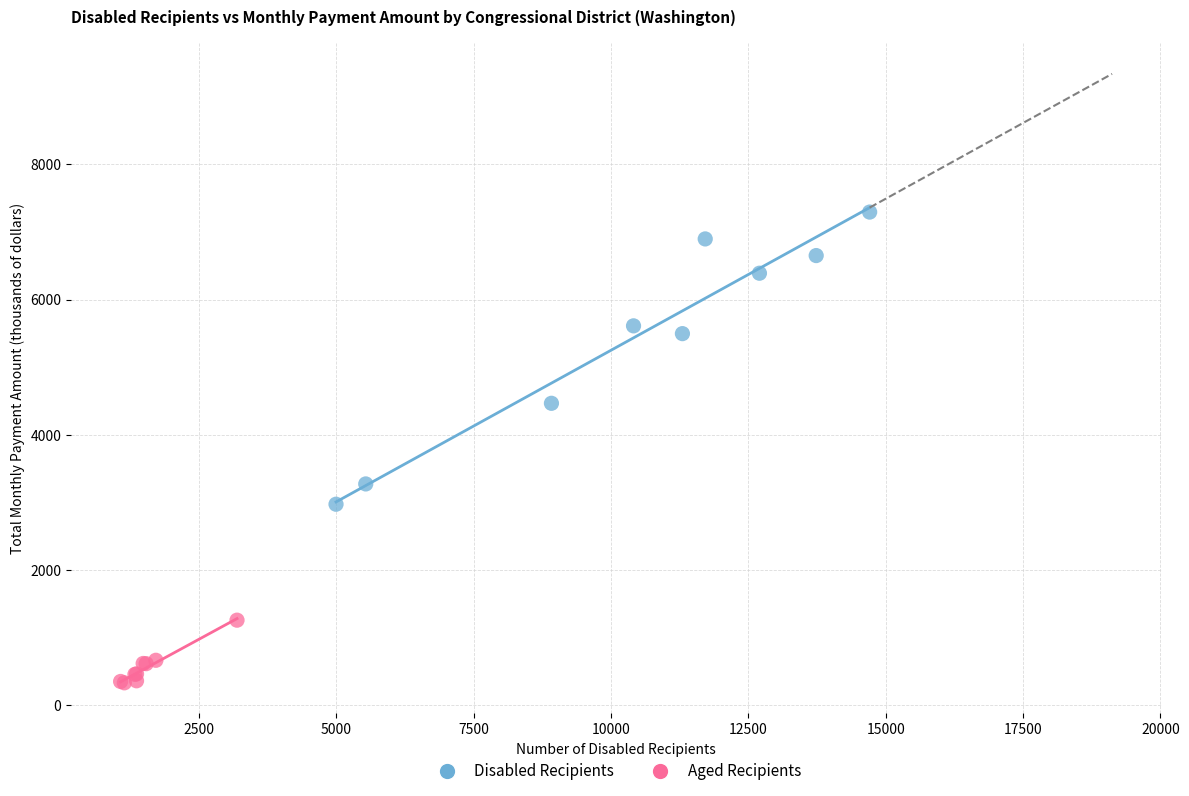

Which series reaches the minimum Y coordinate?

Aged Recipients